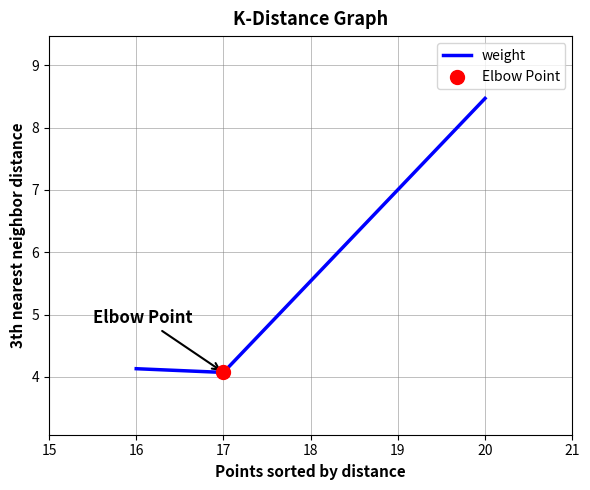

Which has a higher value, 16 or 20?

20